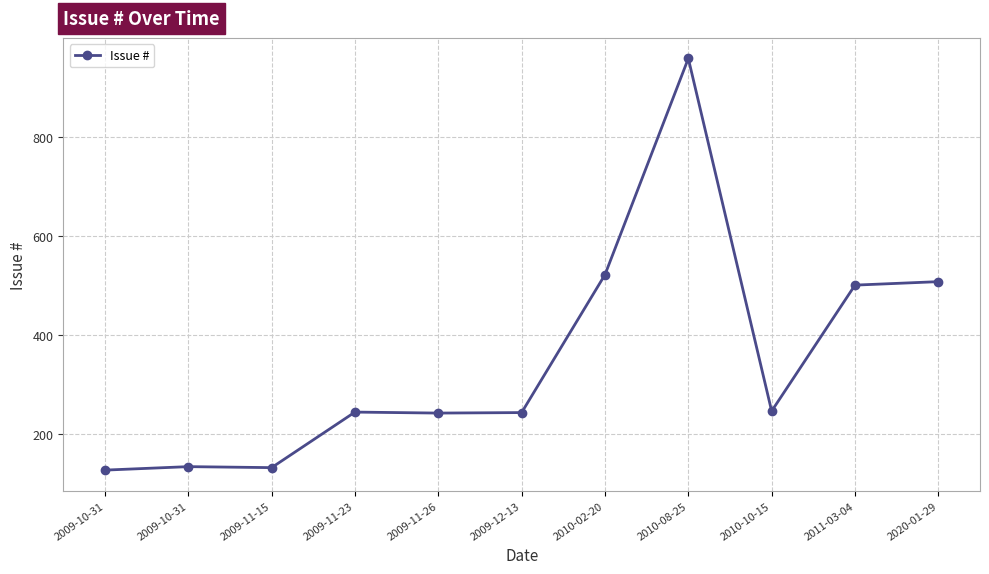

At which category does the data reach its first local peak?

2009-10-31